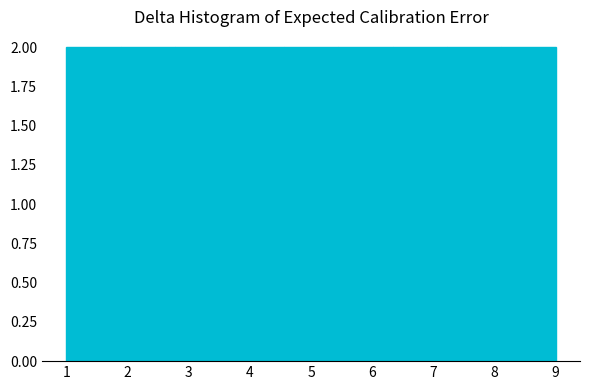

Reading left to right, transcribe this chart: for each bar, give the range it covers on the x-axis and its height. Neither the bar edges nor the heights are printed on the chart, so give them approximately, as read against the axes.

1.0 to 1.9: 2
1.9 to 2.8: 2
2.8 to 3.7: 2
3.7 to 4.6: 2
4.6 to 5.4: 2
5.4 to 6.3: 2
6.3 to 7.2: 2
7.2 to 8.1: 2
8.1 to 9.0: 2